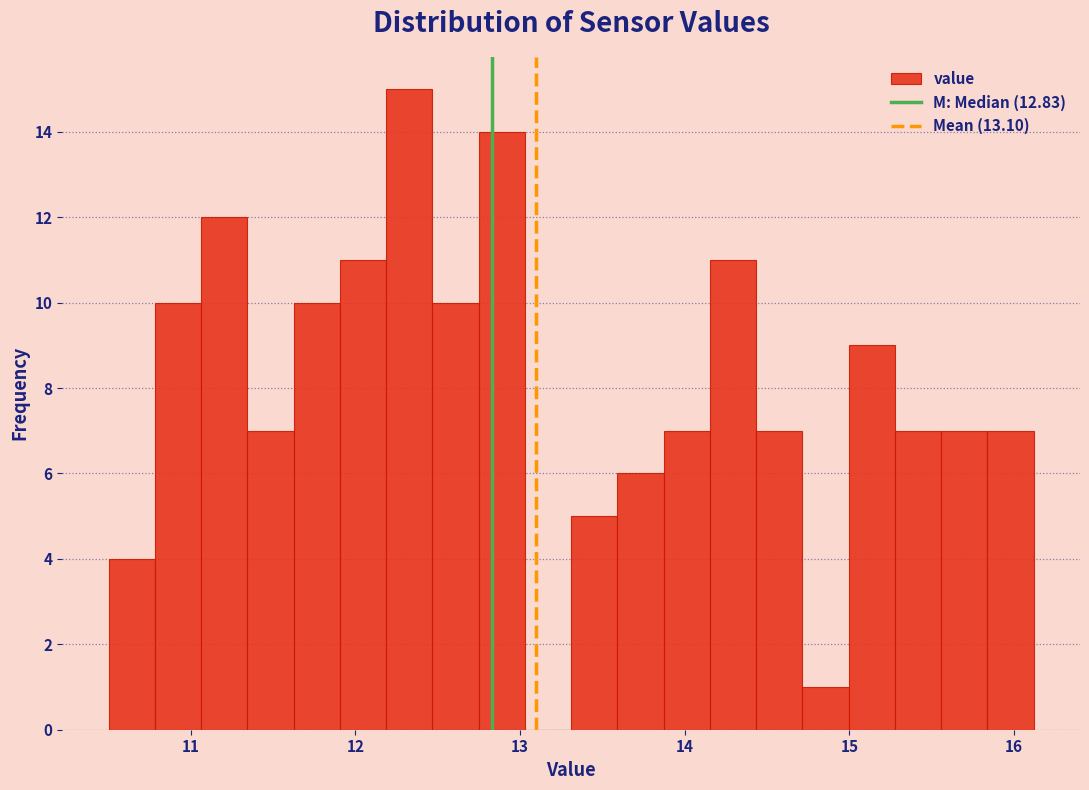

Read against the x-axis, roughly where is the centre of the tallest bar?

12.3